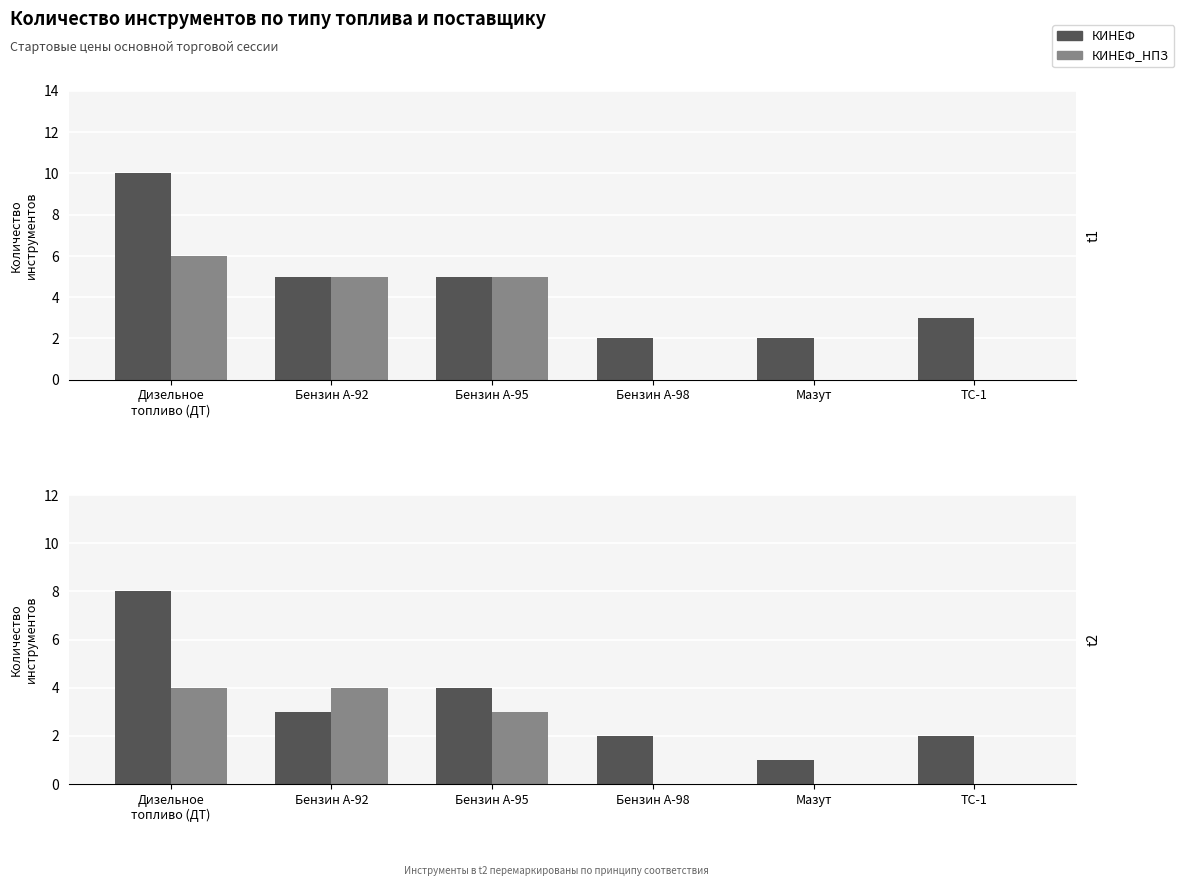

What is the difference between the КИНЕФ_НПЗ values at Бензин А-95 and Мазут?

3